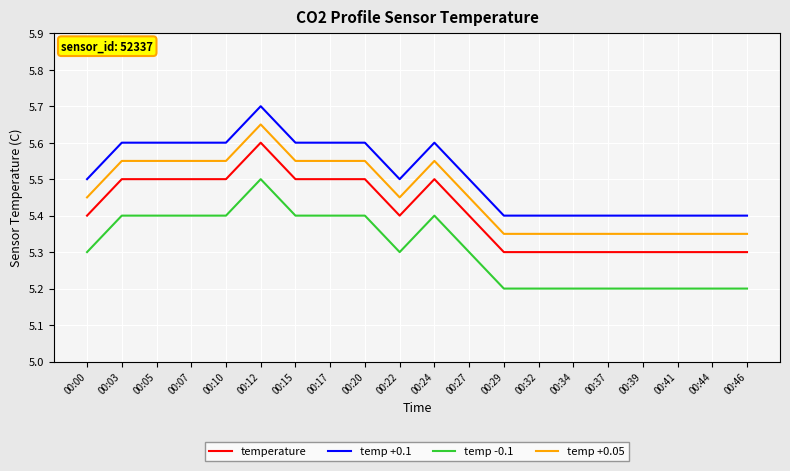

List the series in order of their overall mean, lowest first.

temp -0.1, temperature, temp +0.05, temp +0.1